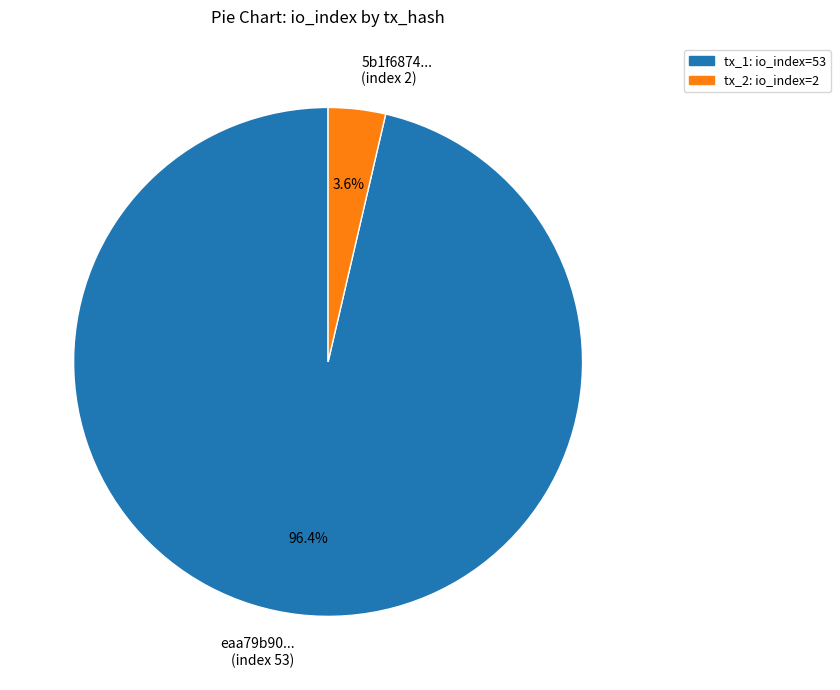

Is there a majority slice in this chart?

Yes